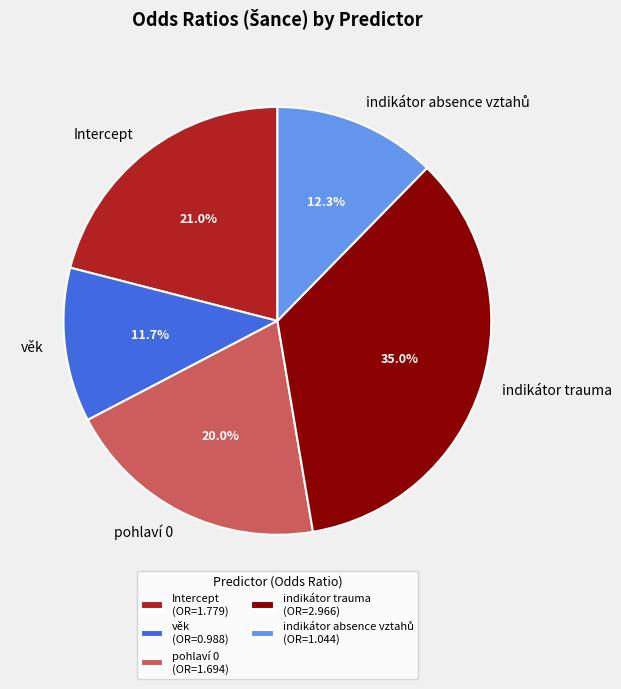

To the nearest percent, what is the difference between the largest and smallest slice percentages?

23%